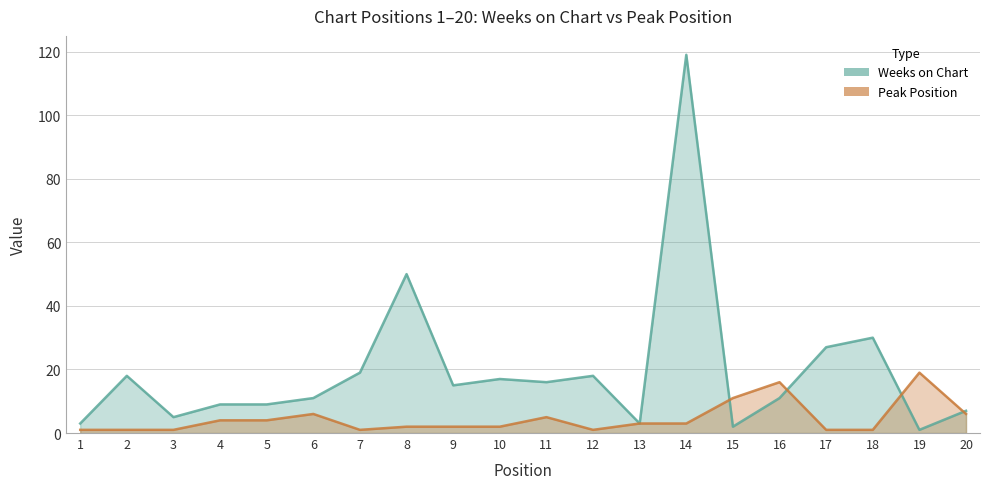

What are all the series names shown in the legend?

Weeks on Chart, Peak Position